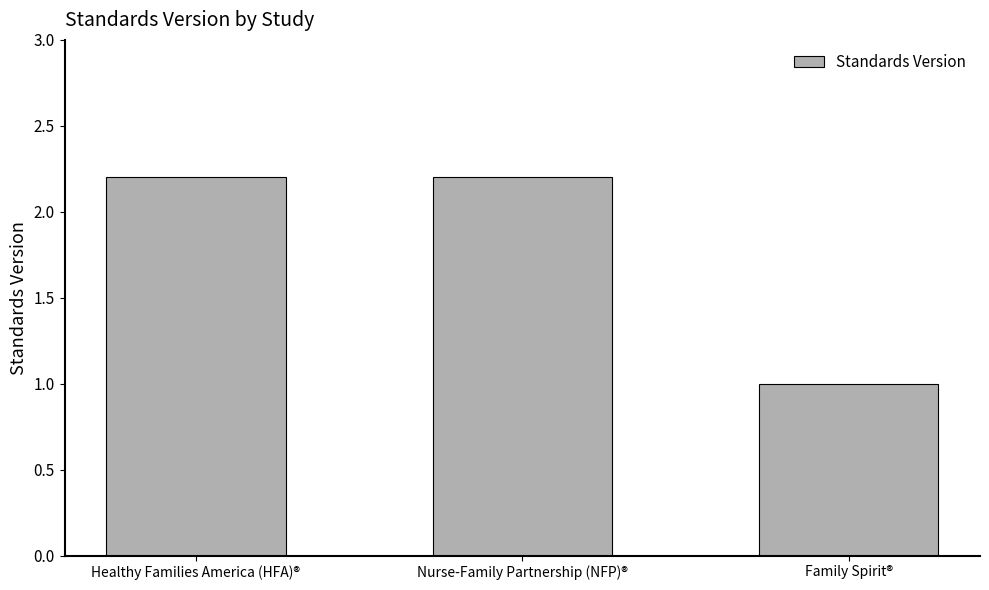

Is it true that the value at Nurse-Family Partnership (NFP)® is 1.5?

False